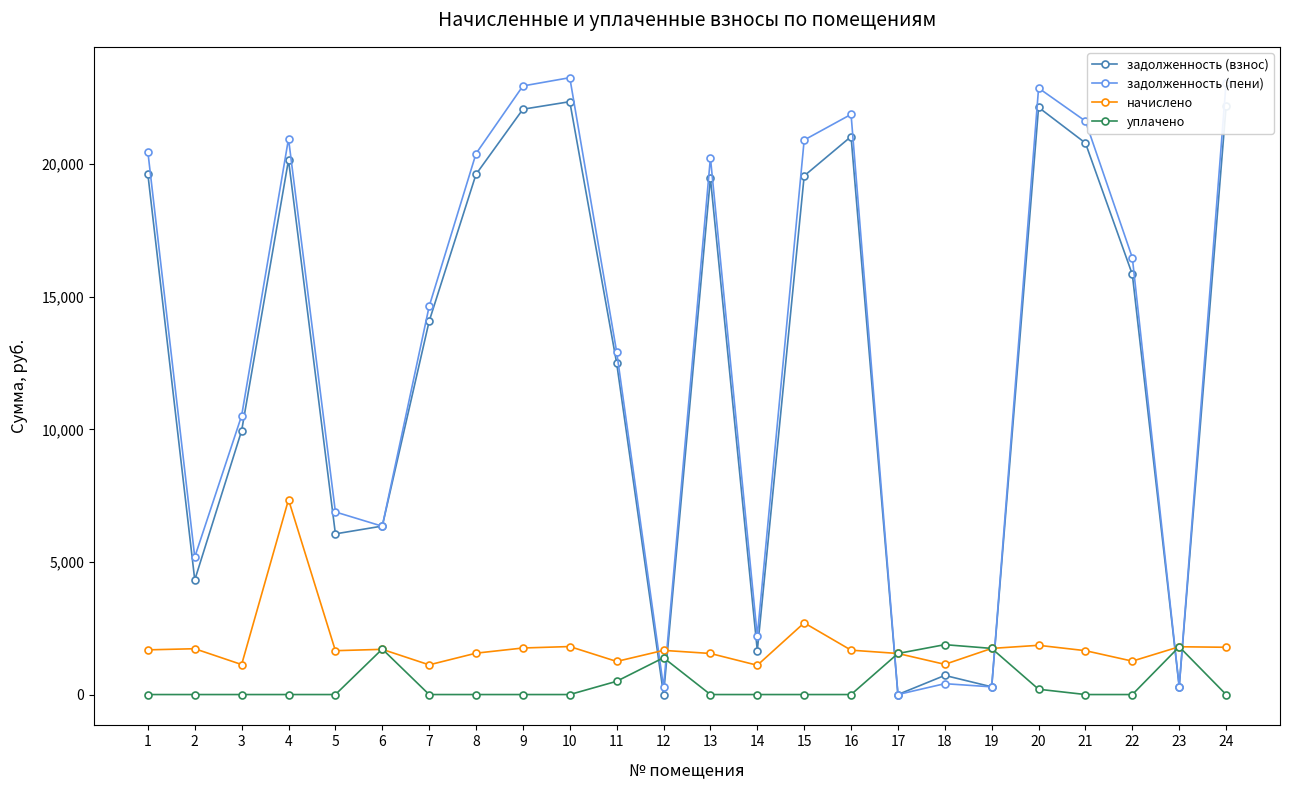

What is the spread (max minus min) of values at 18?

1471.0